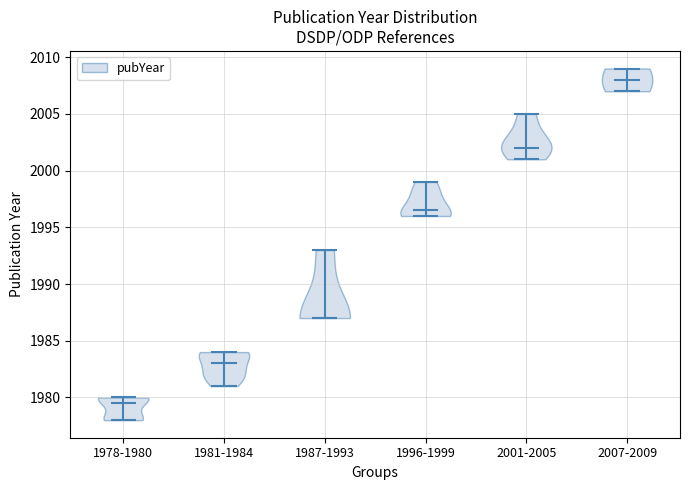

Which violin has the highest median line?

2007-2009